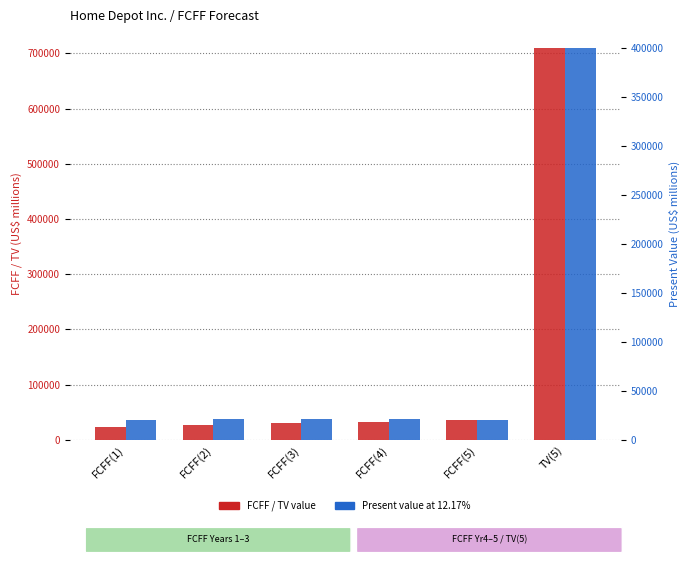

Where is FCFF / TV value nearest to the value 366376?

FCFF(5)